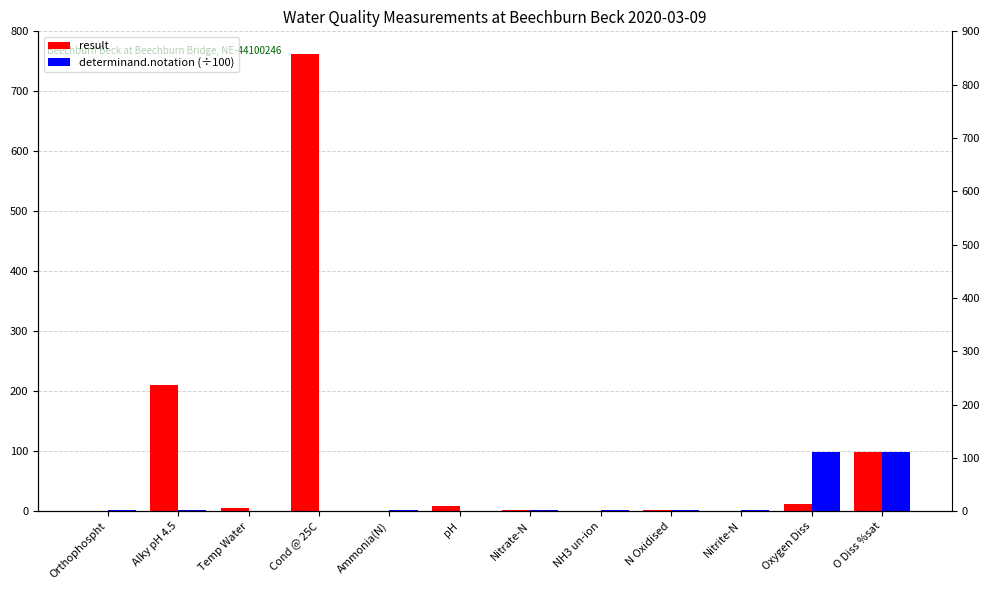

Reading left to right, what are all the values shown in this chart?

result: Orthophospht=0.0	Alky pH 4.5=210.0	Temp Water=5.6	Cond @ 25C=762.0	Ammonia(N)=0.0	pH=8.2	Nitrate-N=2.0	NH3 un-ion=0.0	N Oxidised=2.0	Nitrite-N=0.0	Oxygen Diss=12.5	O Diss %sat=99.4
determinand.notation (÷100): Orthophospht=1.8	Alky pH 4.5=1.6	Temp Water=0.8	Cond @ 25C=0.8	Ammonia(N)=1.1	pH=0.6	Nitrate-N=1.2	NH3 un-ion=1.2	N Oxidised=1.2	Nitrite-N=1.2	Oxygen Diss=99.2	O Diss %sat=99.0